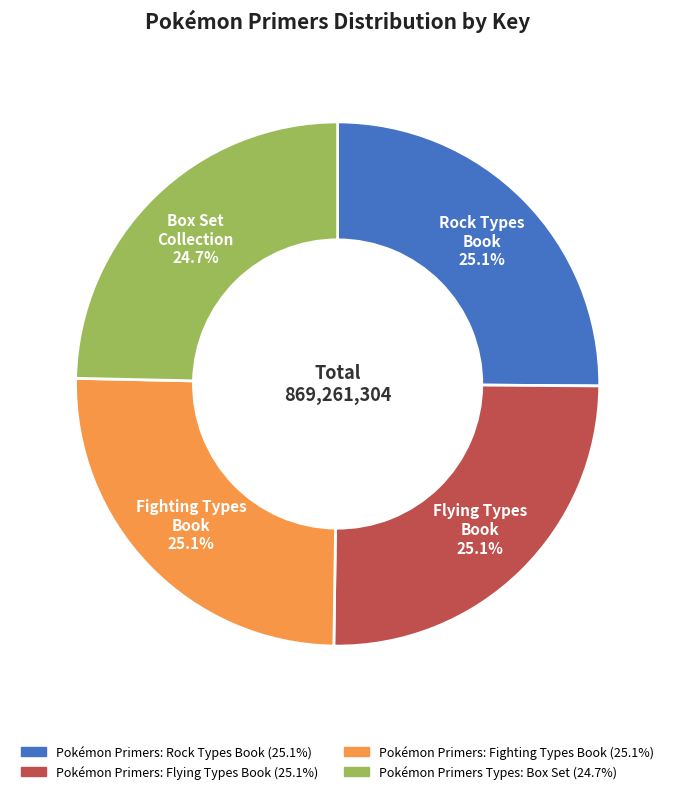

What percentage is the Pokémon Primers Types: Box Set slice, to the nearest percent?

25%